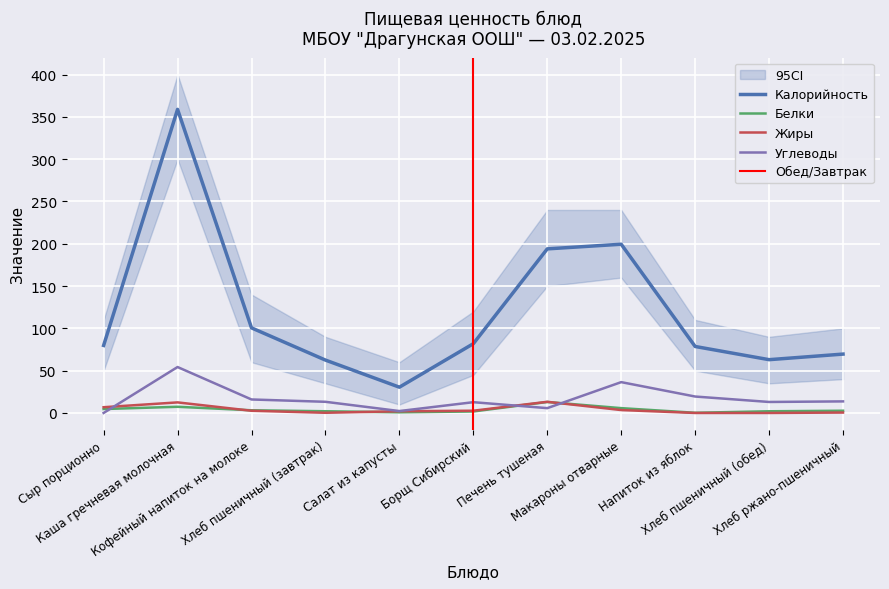

How many interior local valleys does the Углеводы series have?

3